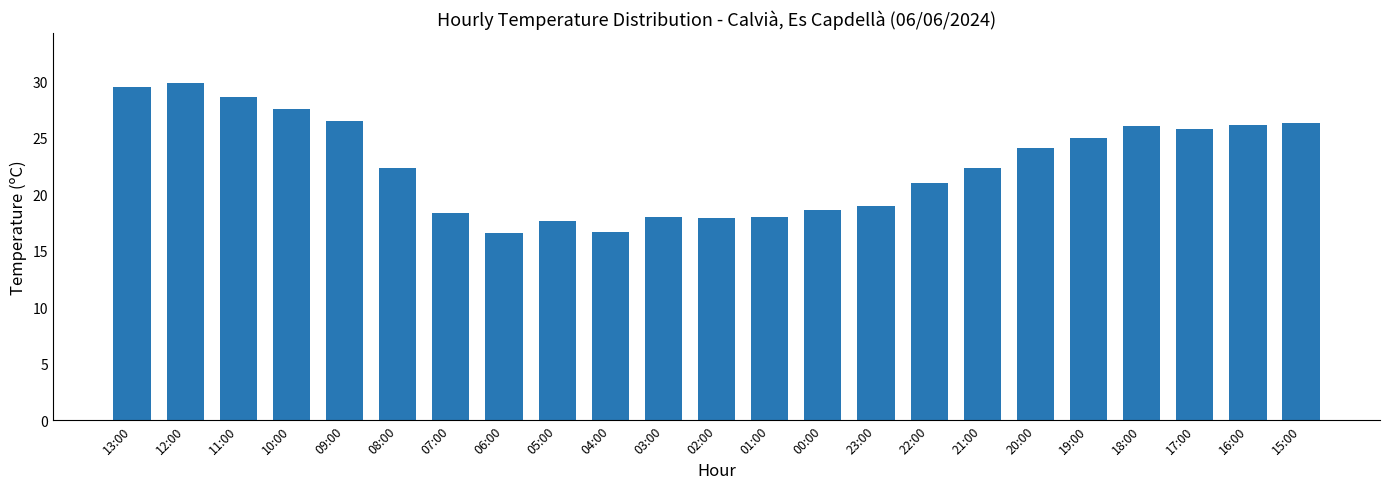

The chart shows a value of 36.3 at 22:00. True or false?

False